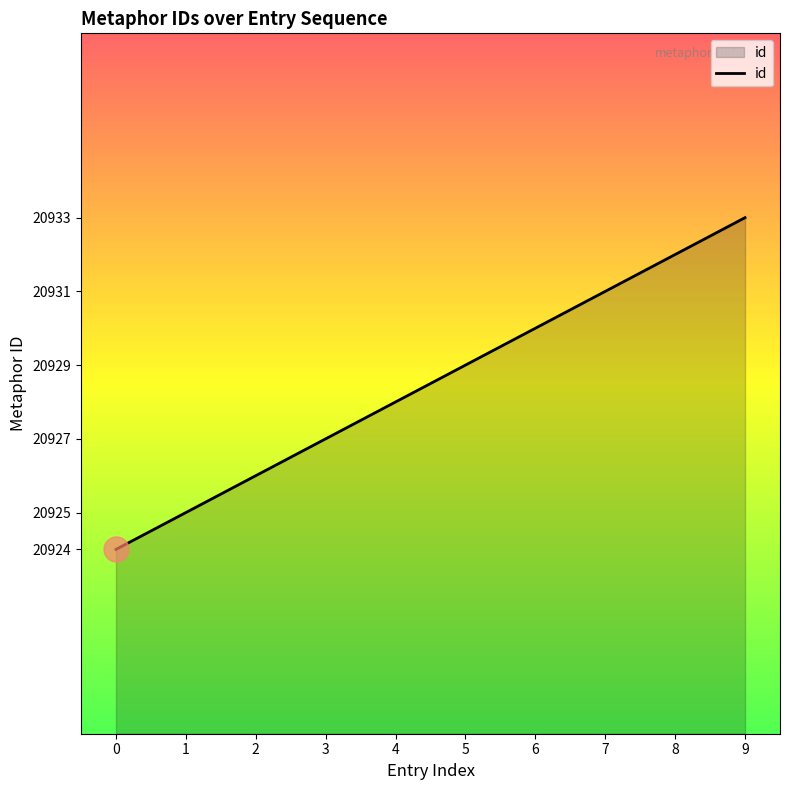

Which label corresponds to the largest value in the chart?

9